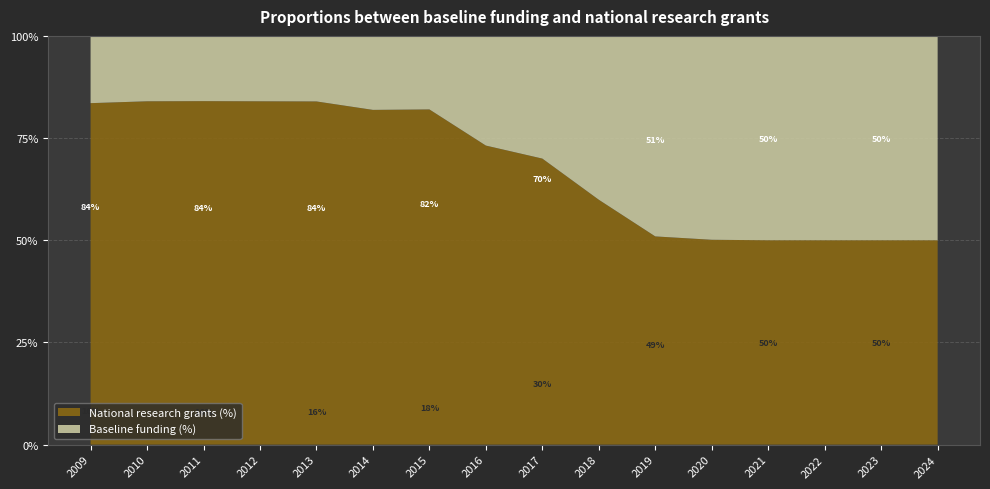

Reading left to right, list all the values displayed in this chart.

National research grants (%): 0.8	0.8	0.8	0.8	0.8	0.8	0.8	0.7	0.7	0.6	0.5	0.5	0.5	0.5	0.5	0.5
Baseline funding (%): 0.2	0.2	0.2	0.2	0.2	0.2	0.2	0.3	0.3	0.4	0.5	0.5	0.5	0.5	0.5	0.5